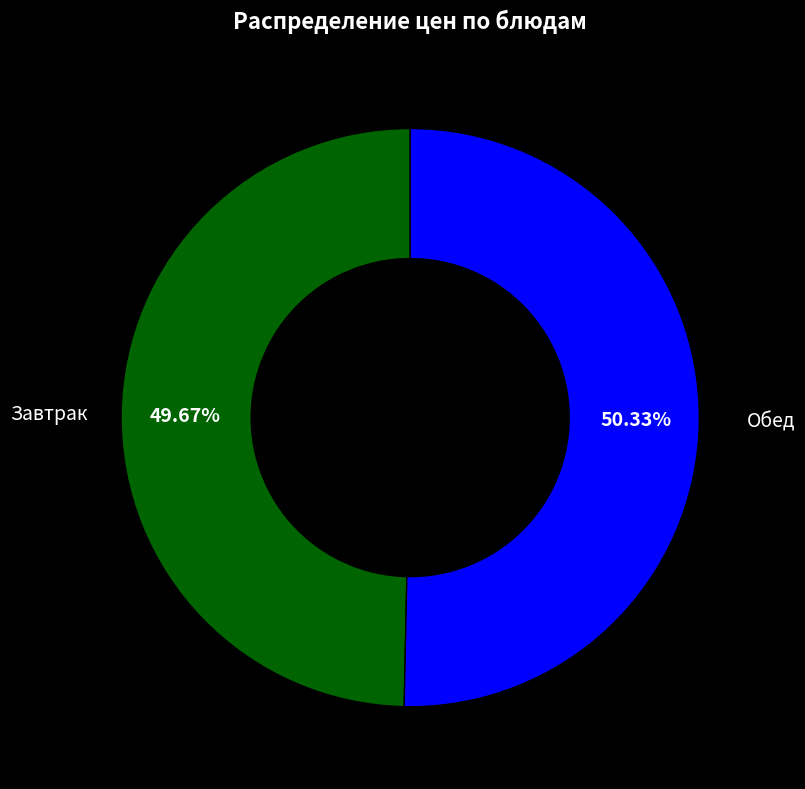

Is there any slice that represents more than half of the pie?

Yes